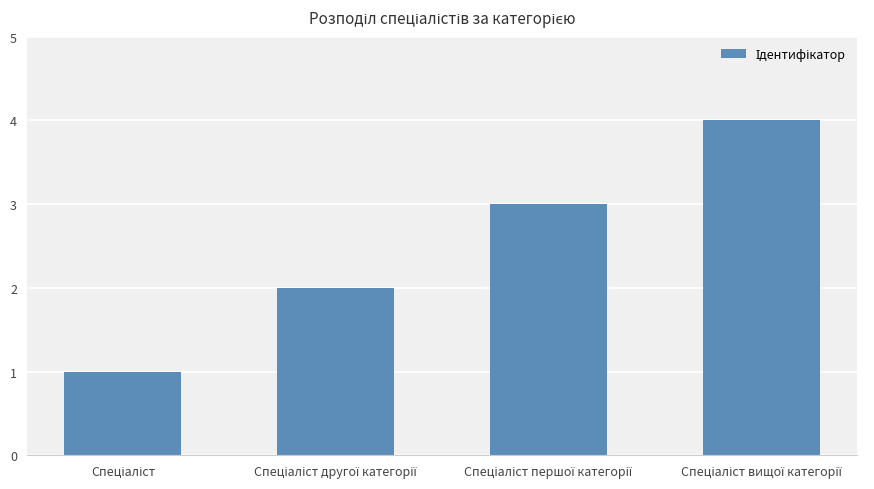

What is the value of the 4th bar from the left?

4